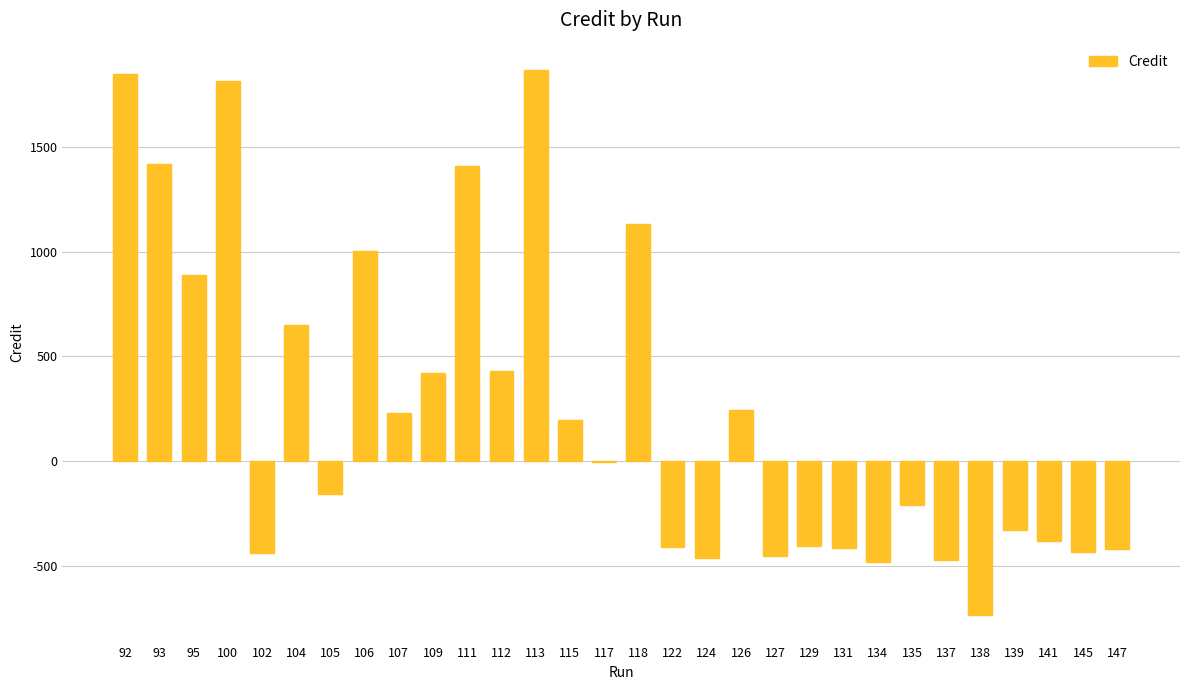

Is it true that the value at 127 is -195.7?

False